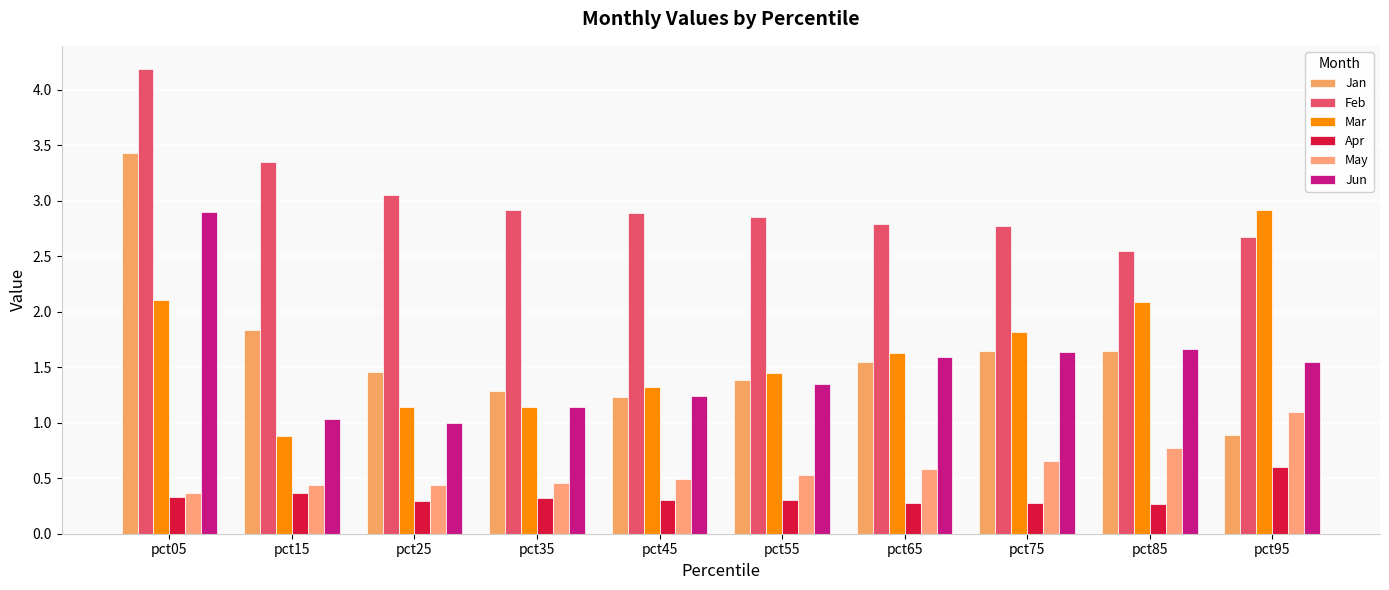

Which series has the widest spread of values?

Jan